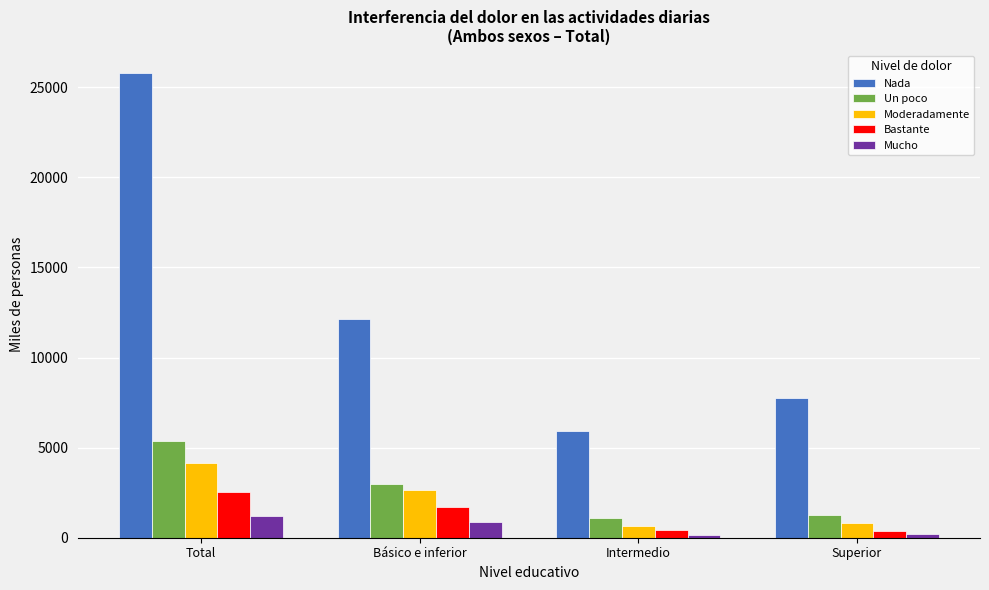

Which series has the largest range (max minus min)?

Nada